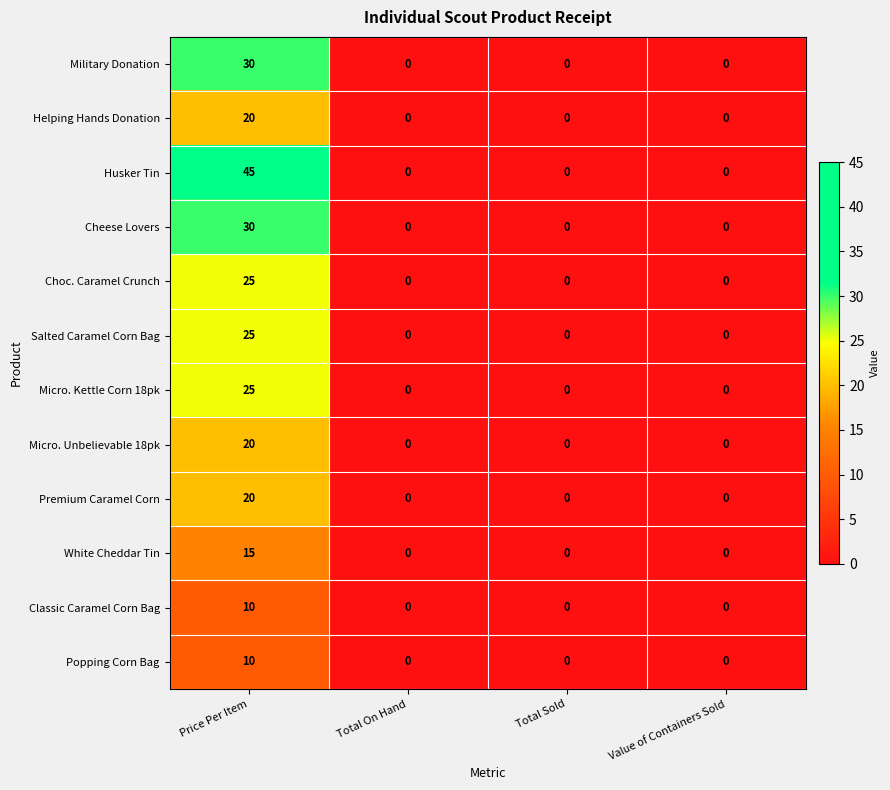

Which series has the largest total across all categories?

Husker Tin